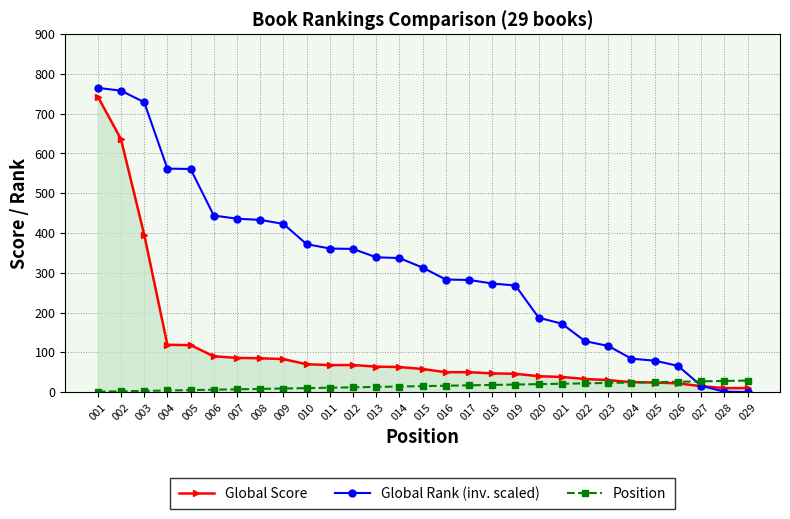

Rank the series by their average value, from lowest to highest.

Position, Global Score, Global Rank (inv. scaled)